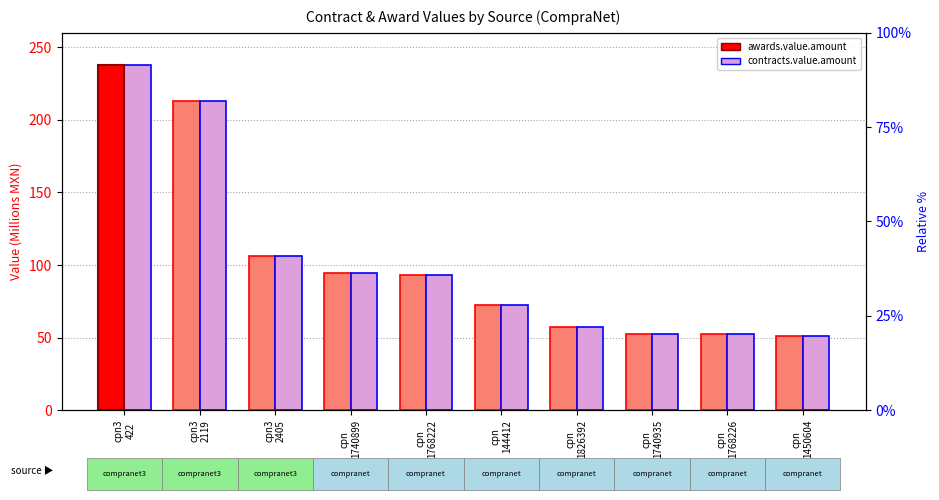

Rank the series by their maximum value, from highest to lowest.

awards.value.amount, contracts.value.amount